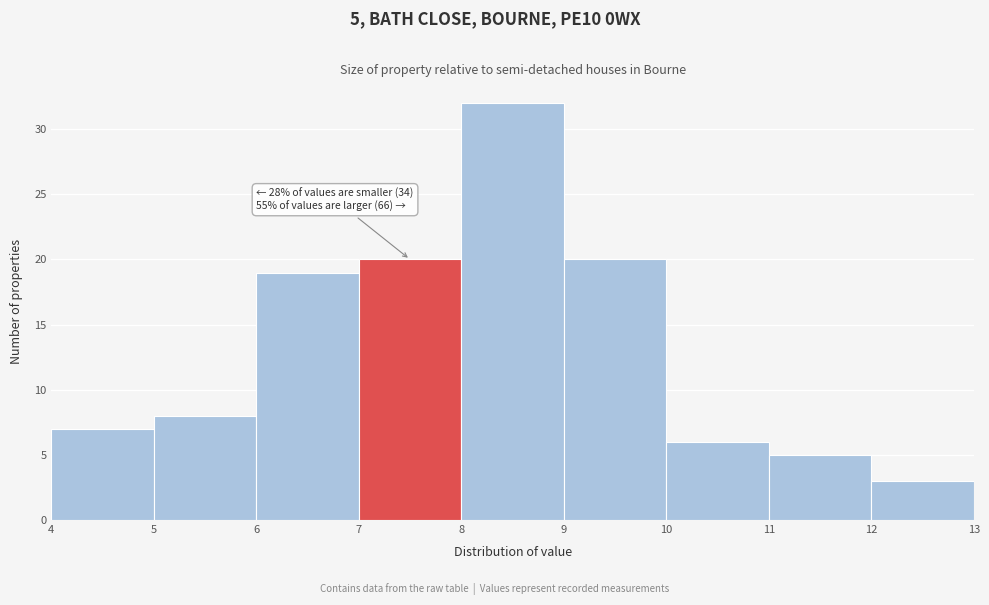

Which range on the x-axis has the tallest bar?

8 to 9